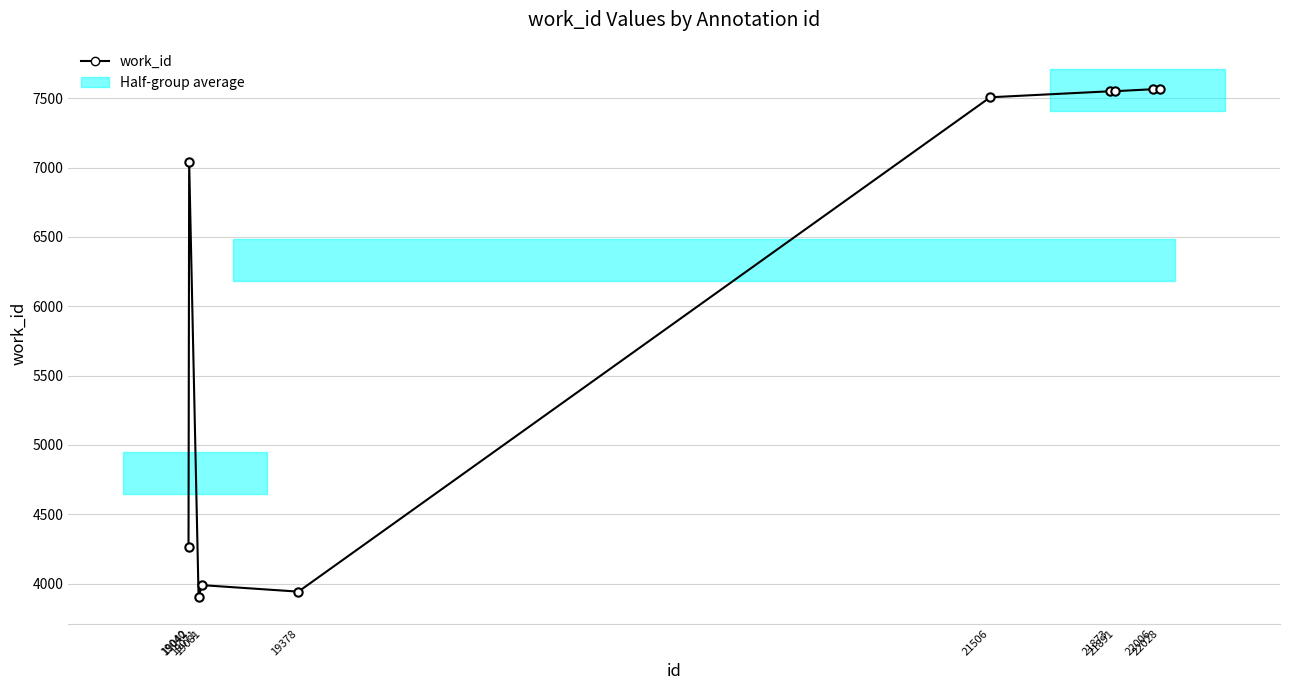

What is the value of the 7th point from the left?

7550